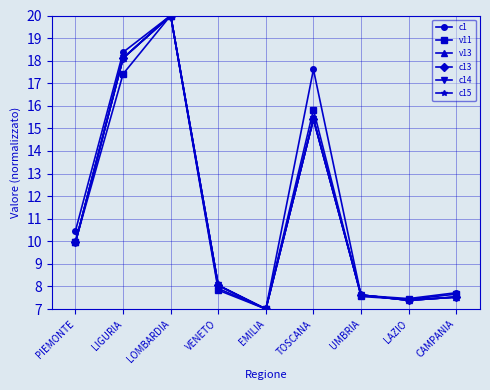

The value of c15 at VENETO is 13.9. True or false?

False